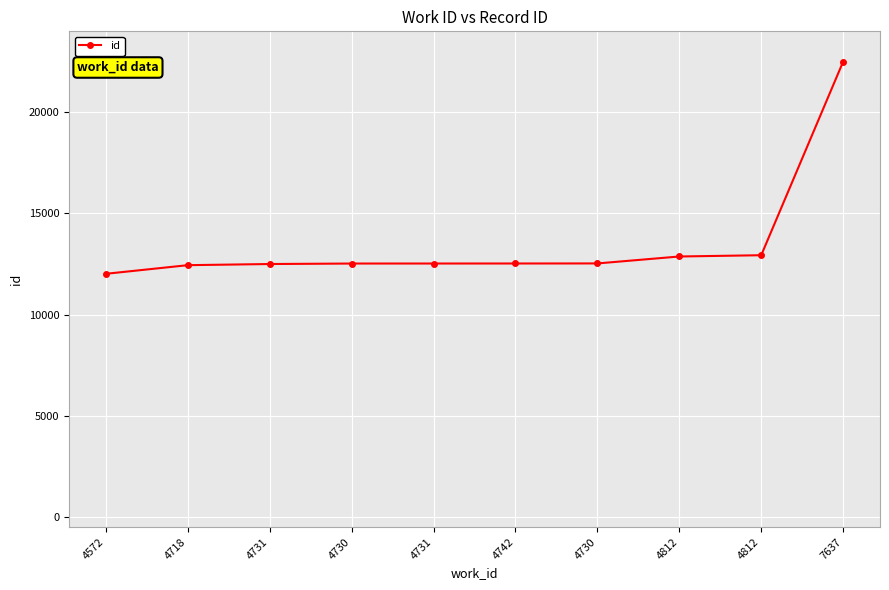

Read the value at 4812, to the nearest 10.

12940